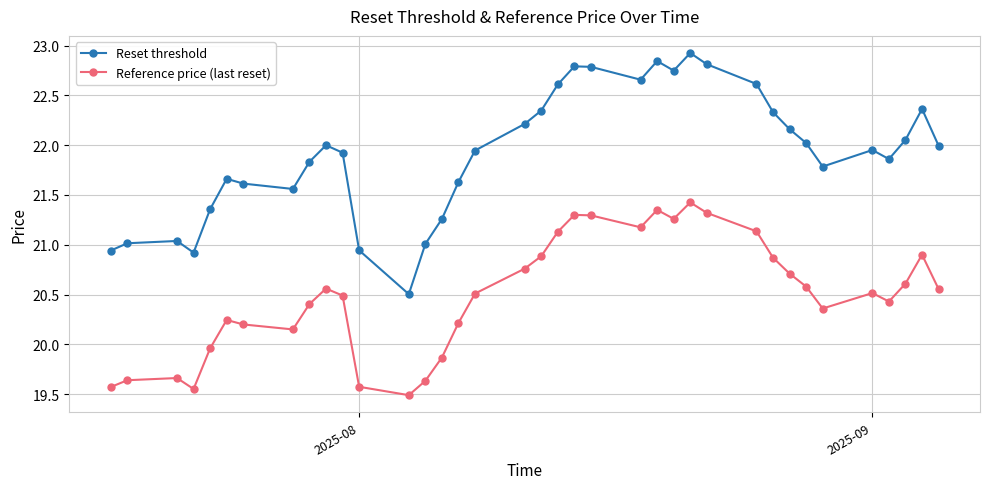

Which series has the largest total across all categories?

Reset threshold